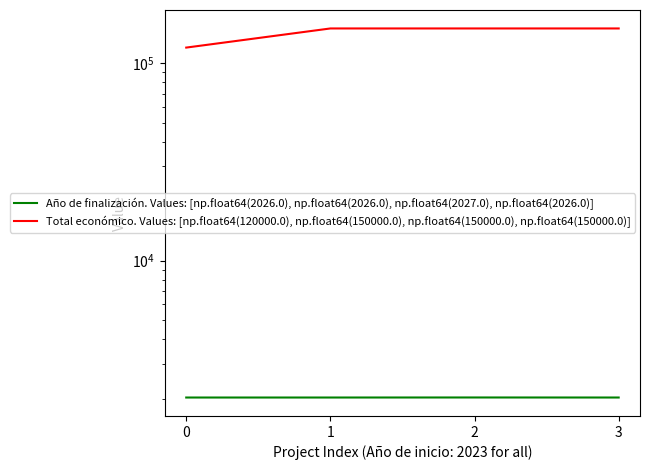

The value of Total económico. Values: [np.float64(120000.0), np.float64(150000.0), np.float64(150000.0), np.float64(150000.0)] at 0 is 27211. True or false?

False